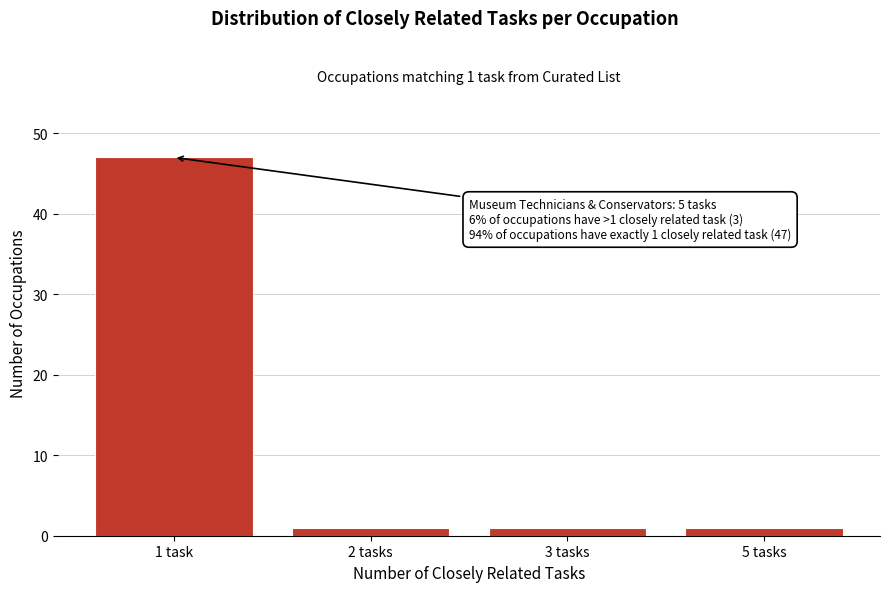

Reading right to left, transcribe all the data shown in this chart.

1	1	1	47